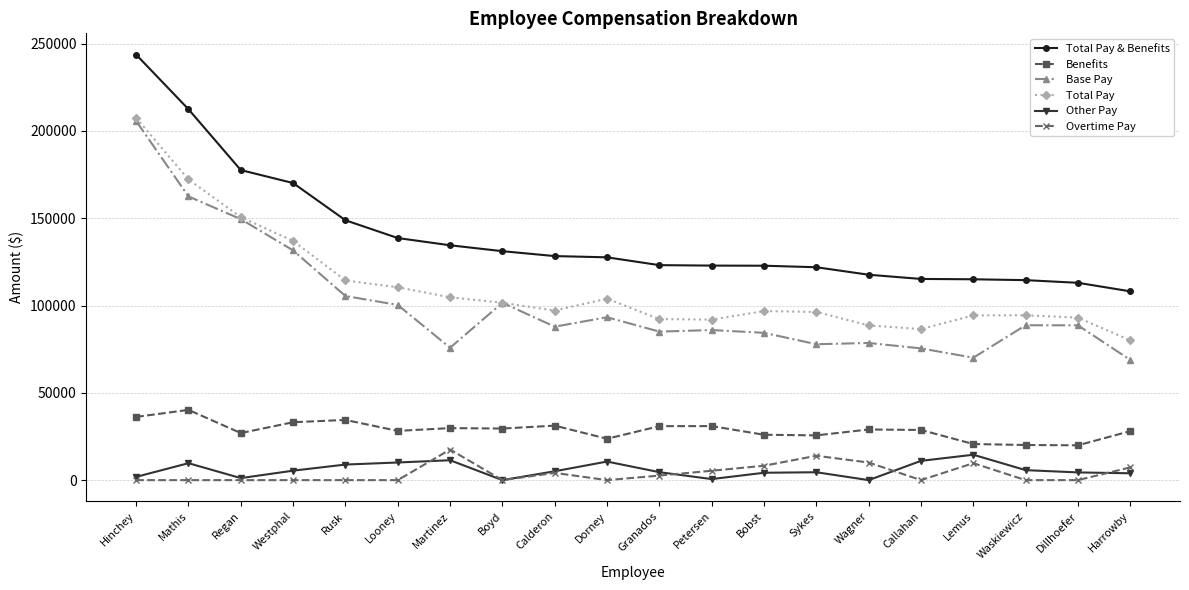

How many data points in Total Pay are less than 97121?

10